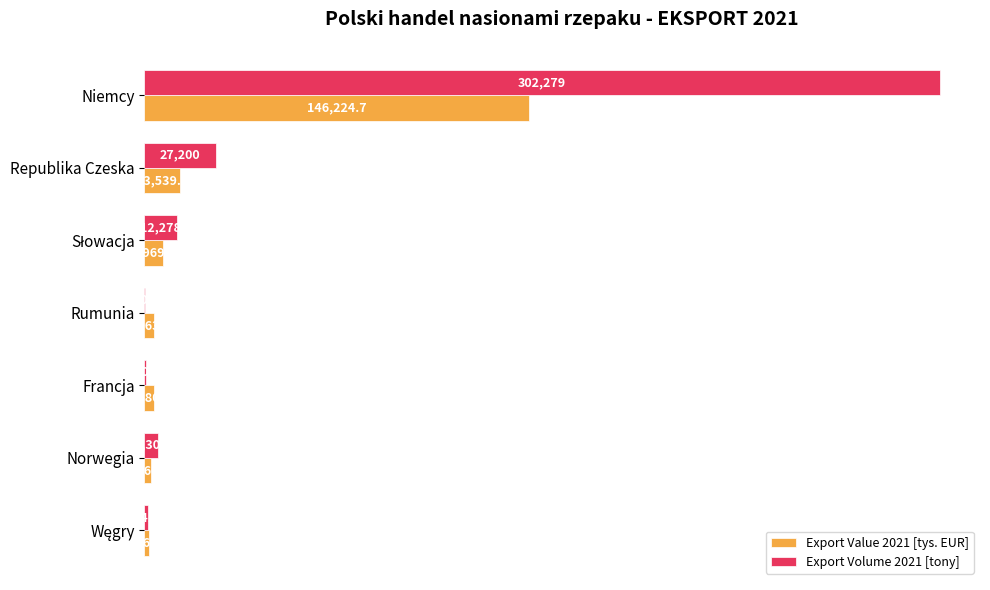

At which label is Export Volume 2021 [tony] closest to 151242?

Republika Czeska